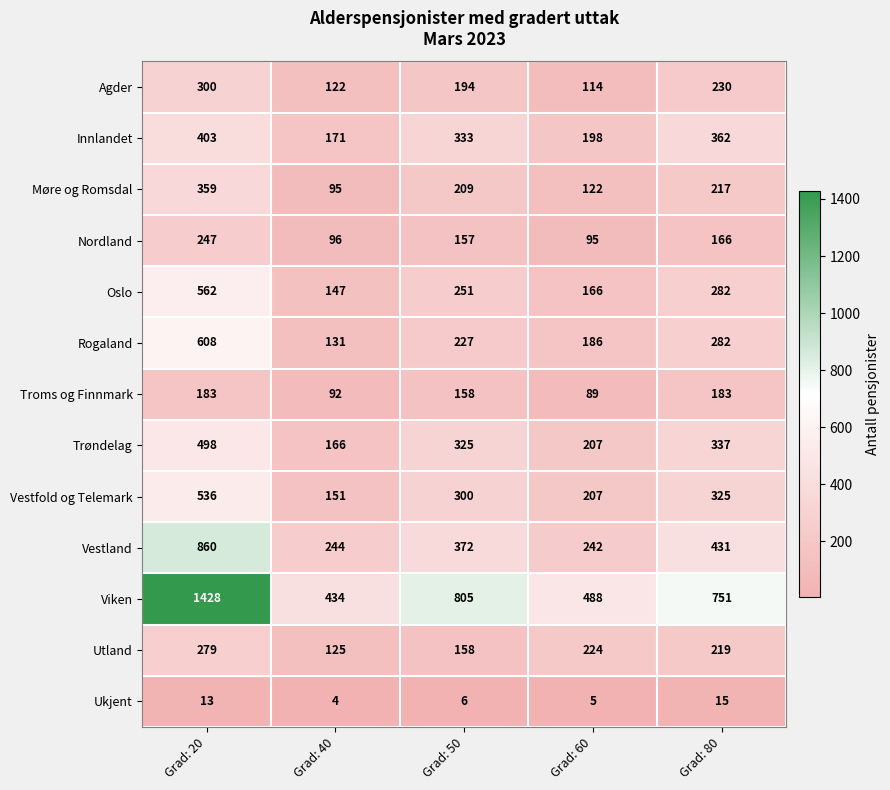

What is the sum of all Rogaland values?

1434